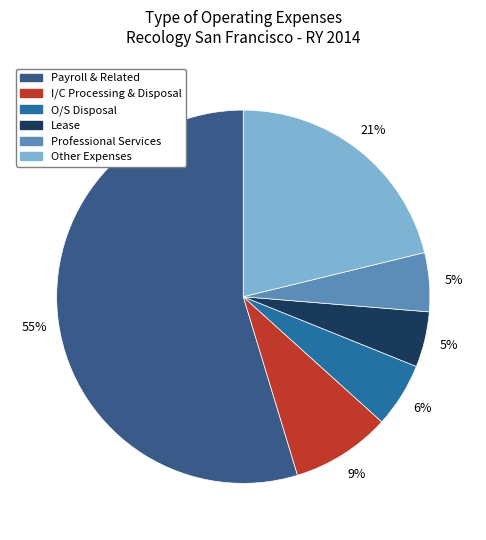

To the nearest percent, what is the average slice percentage?

17%